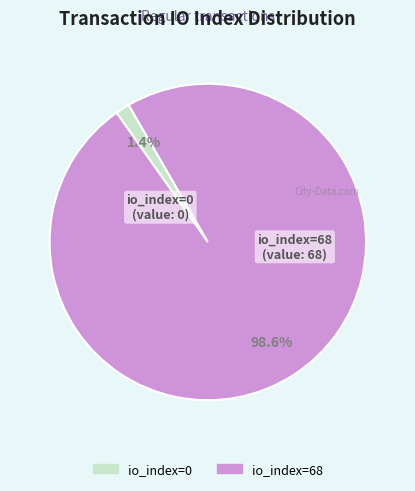

To the nearest percent, what portion does io_index=68 represent?

99%